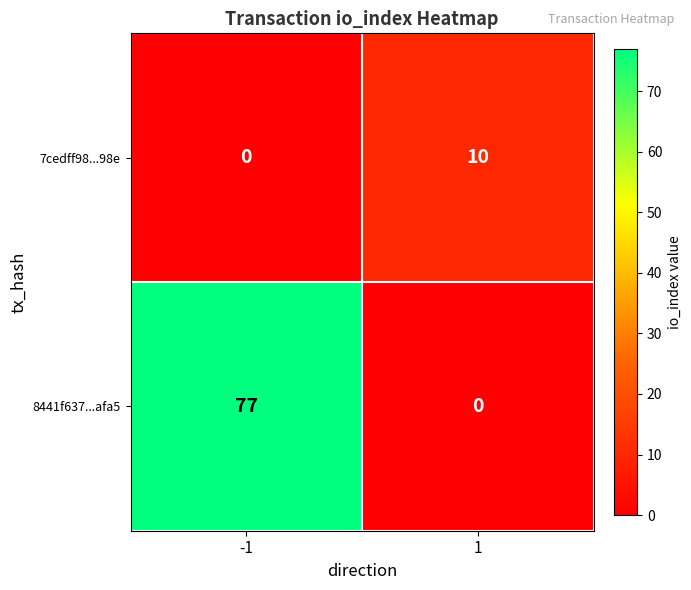

What is the difference between the maximum and minimum values in the 8441f637...afa5 series?

77